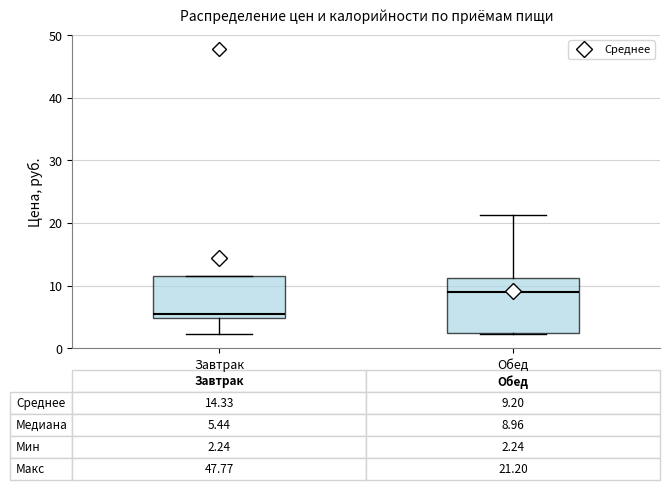

Which box's median line is the highest?

Обед